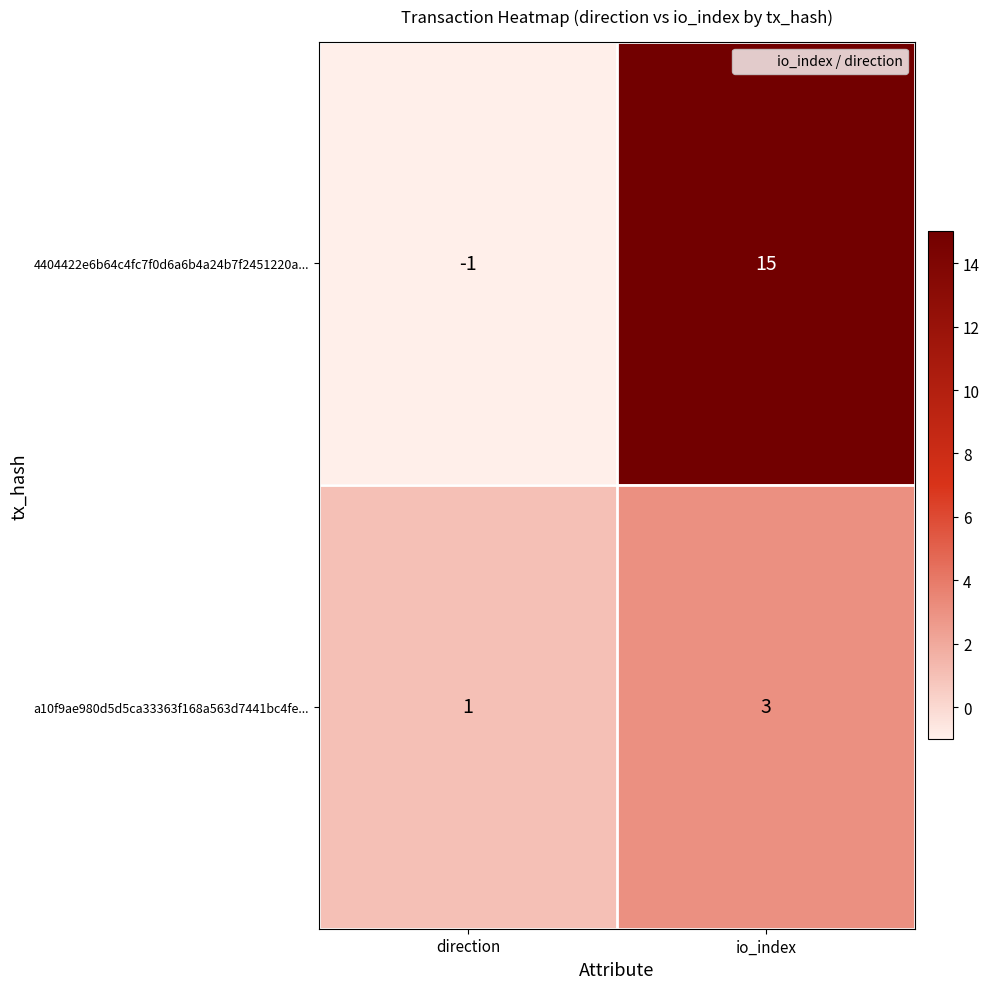

Reading left to right, what are all the values shown in this chart?

4404422e6b64c4fc7f0d6a6b4a24b7f2451220a...: direction=-1	io_index=15
a10f9ae980d5d5ca33363f168a563d7441bc4fe...: direction=1	io_index=3